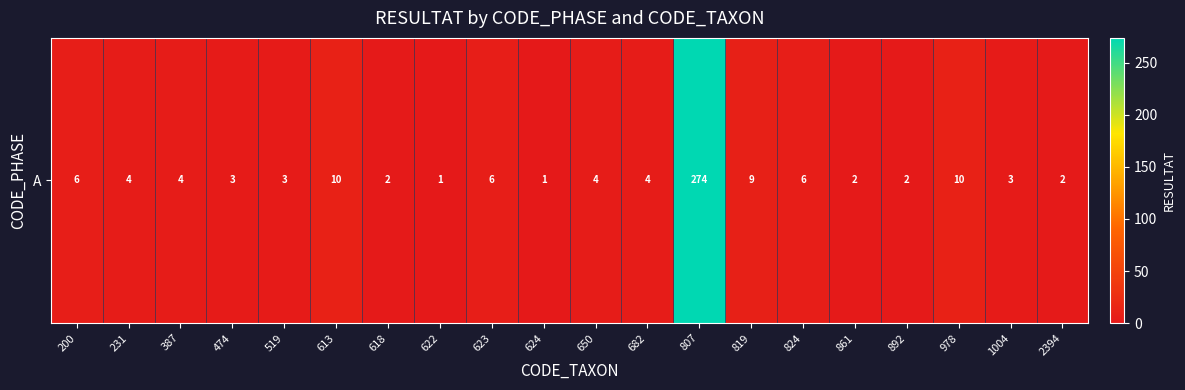

Between 623 and 613, which is larger?

613